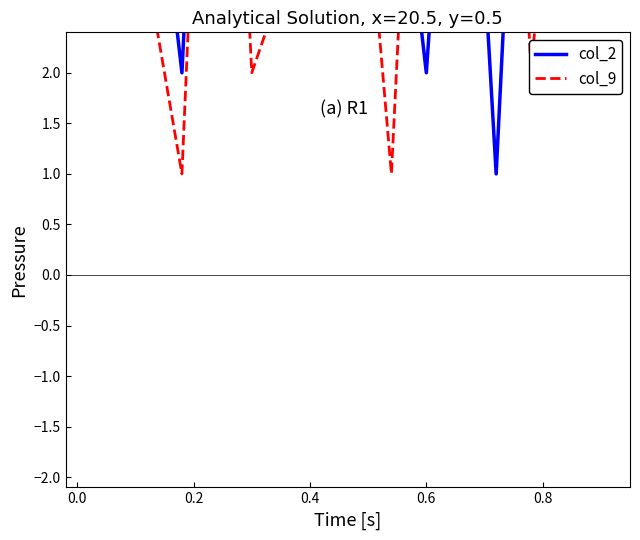

At which category does the chart reach its peak across all series?

0.6